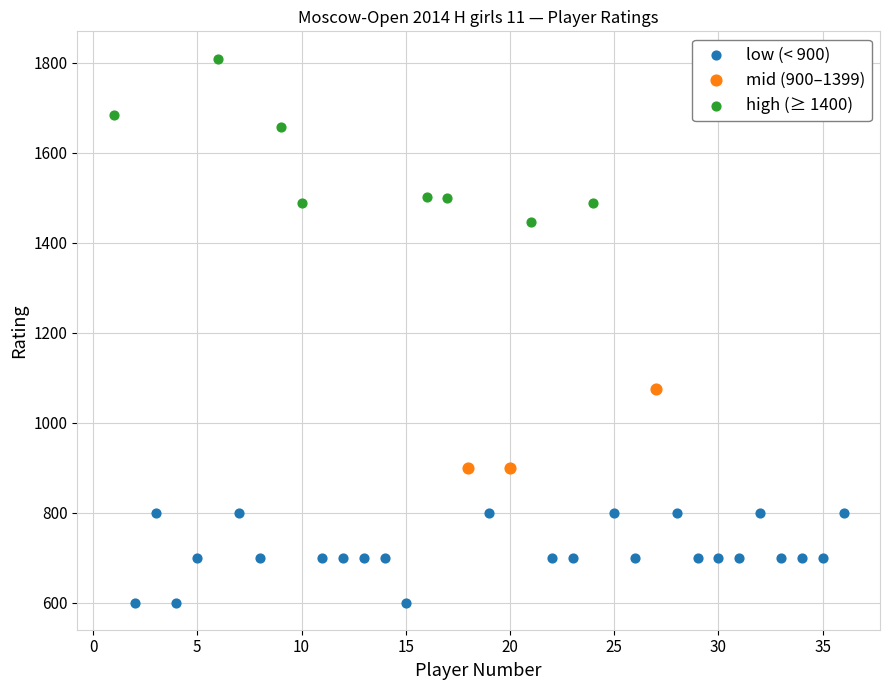

Which series has the widest spread of Y values?

high (≥ 1400)